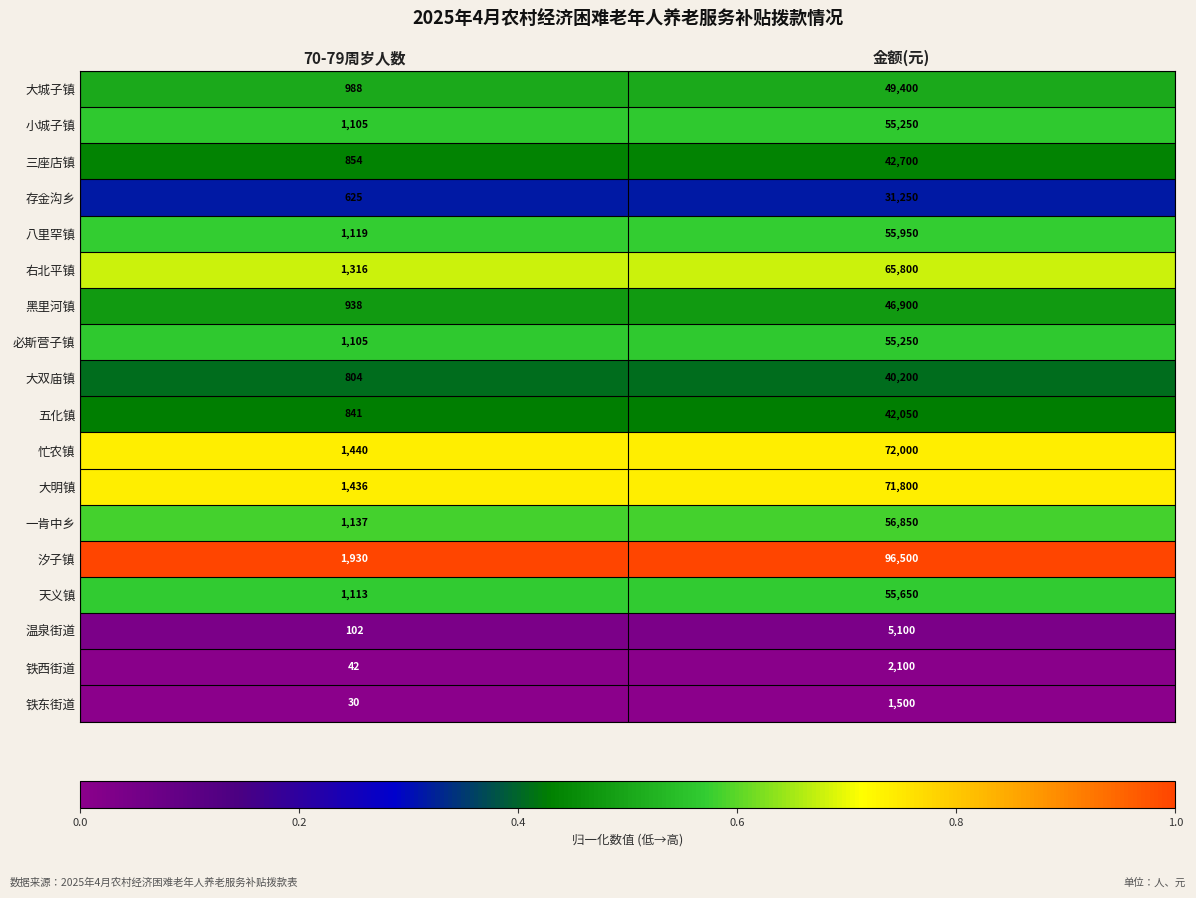

Which series changed the most between 70-79周岁人数 and 金额(元)?

汐子镇